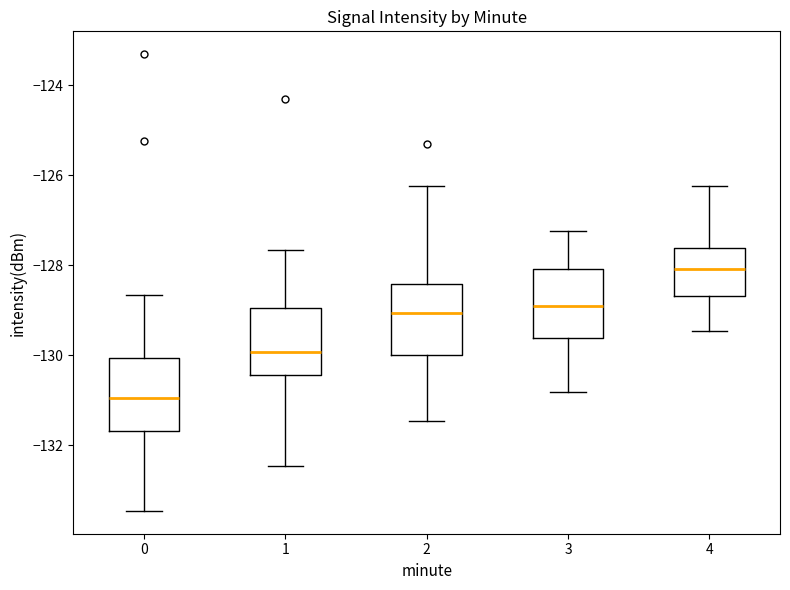

Where is the upper edge of the box at x = 2 on the y-axis? The values are not printed on the chart, so give them approximately, as read against the axis.

-128.4